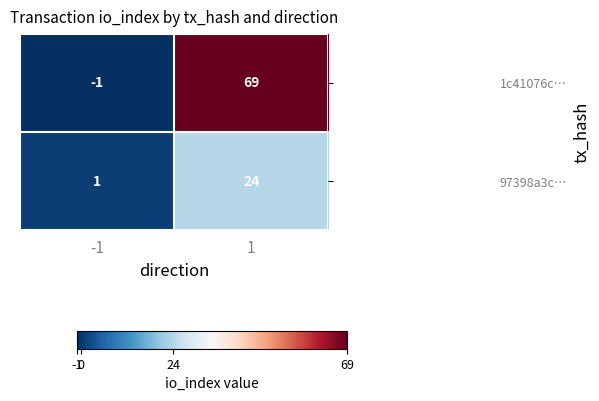

What is the difference between the highest and lowest values at 1?

45